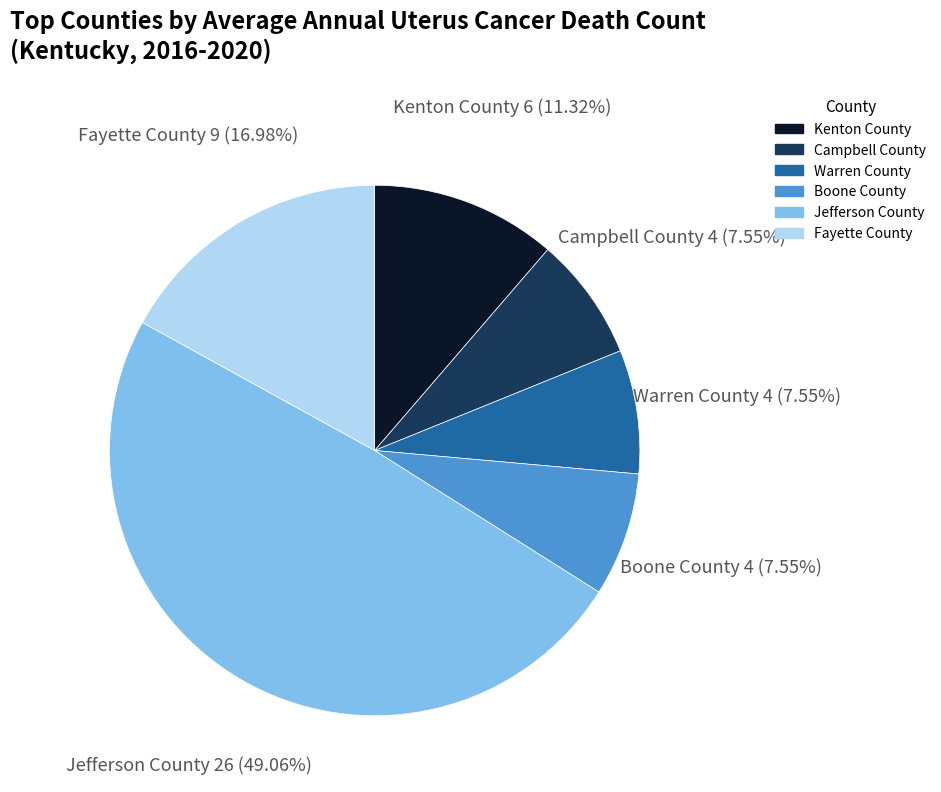

How many slices are in this pie chart?

6